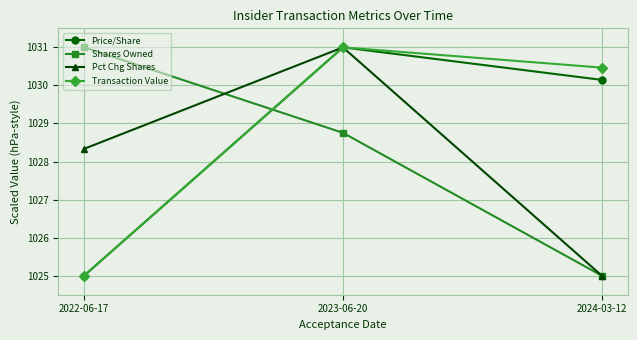

How many values in the Pct Chg Shares series are below 1028?

1